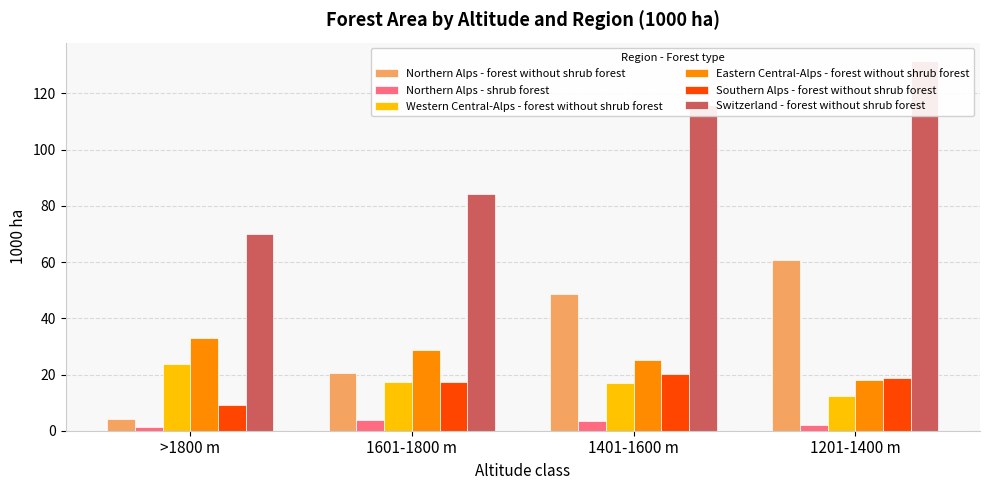

Which series has the largest total across all categories?

Switzerland - forest without shrub forest